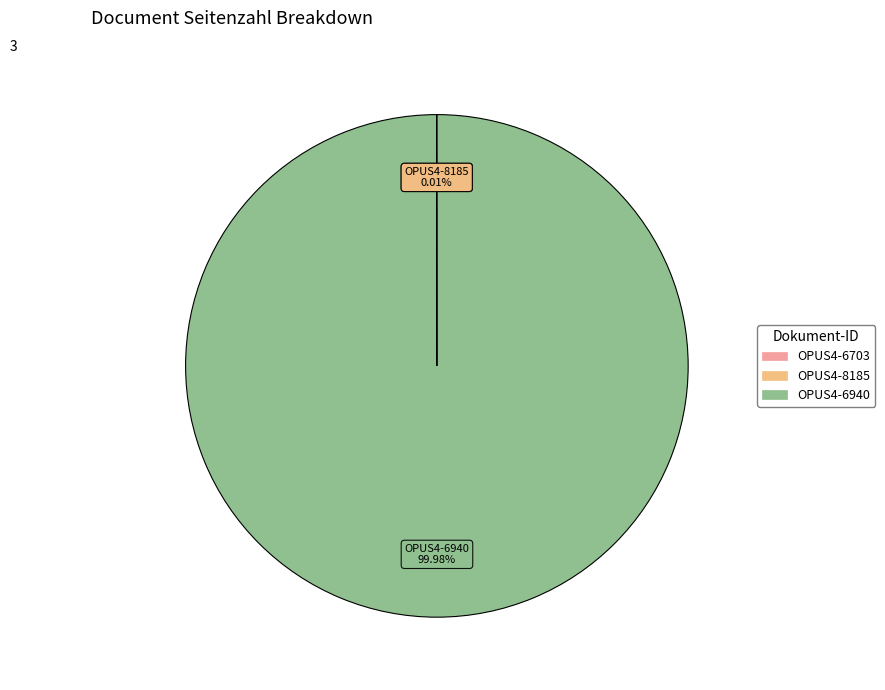

To the nearest percent, what portion does OPUS4-6940 represent?

100%